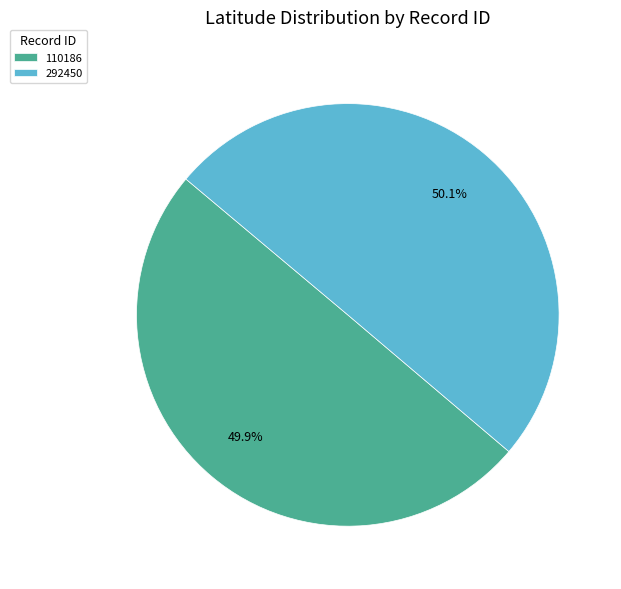

Count the number of slices in the pie.

2